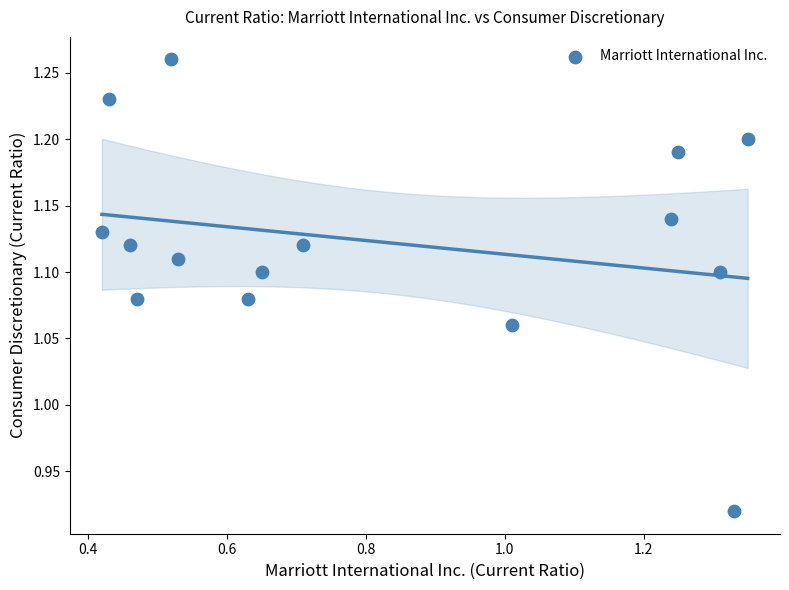

What is the range of Y values (max minus min)?

0.3